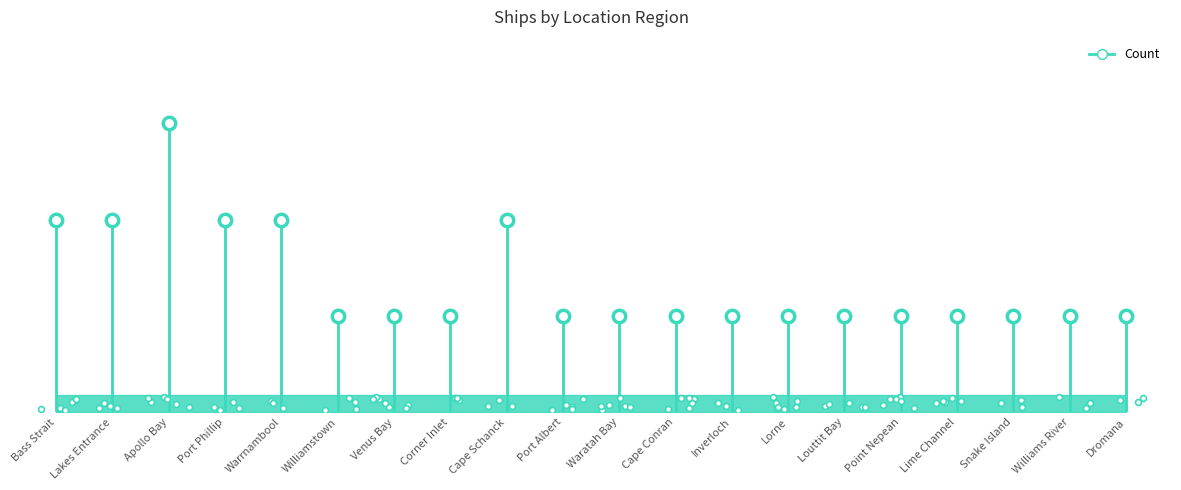

Between Bass Strait and Lakes Entrance, which is larger?

Lakes Entrance